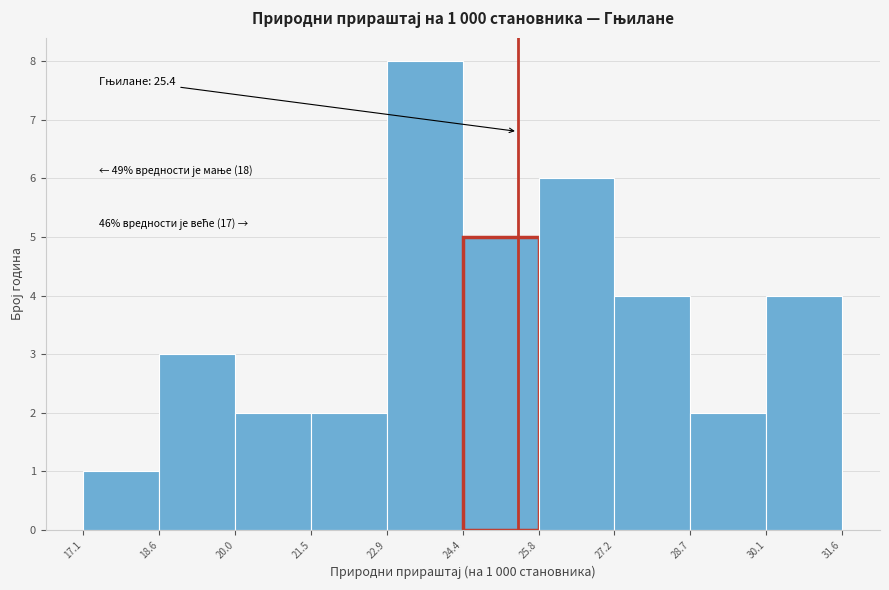

Over which range of the x-axis is the bar tallest?

22.9 to 24.4